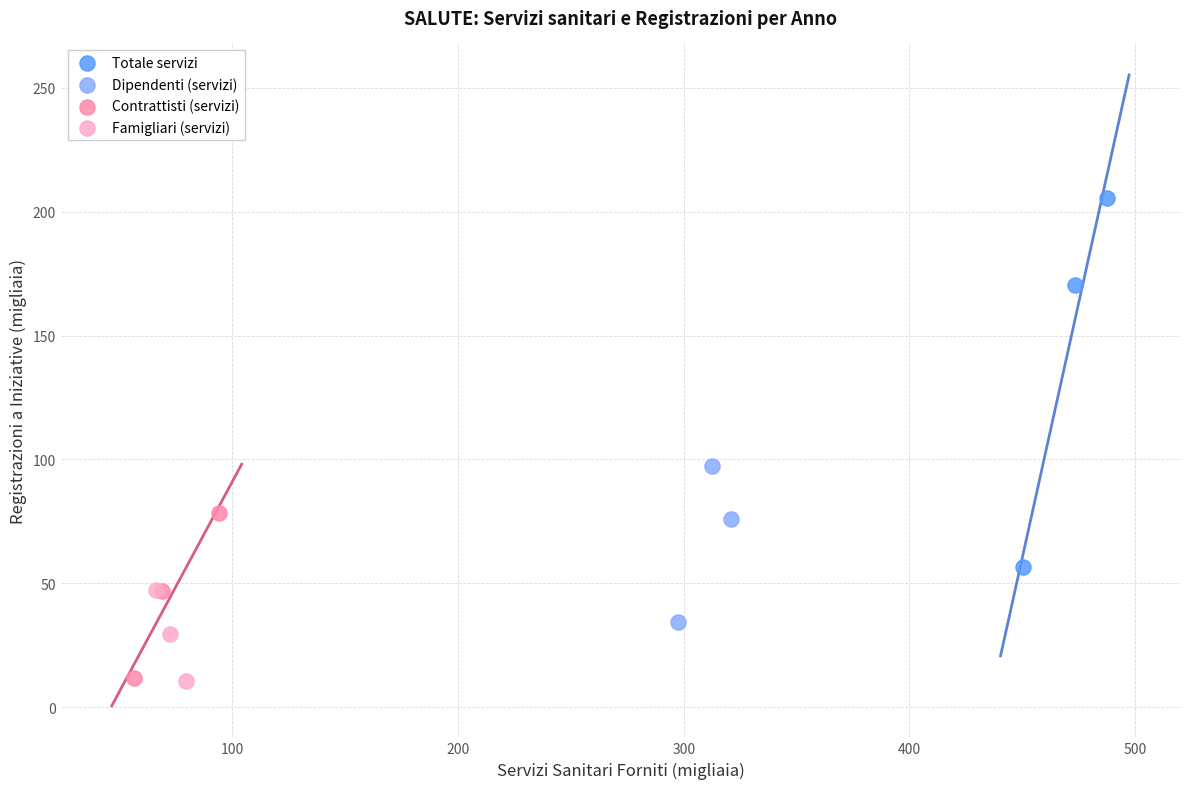

What are all the series names shown in the legend?

Totale servizi, Dipendenti (servizi), Contrattisti (servizi), Famigliari (servizi)